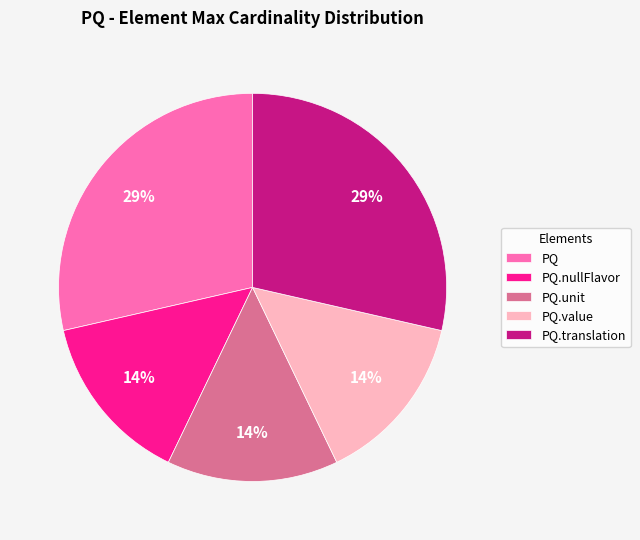

Is it true that PQ.translation is 18% of the pie?

False